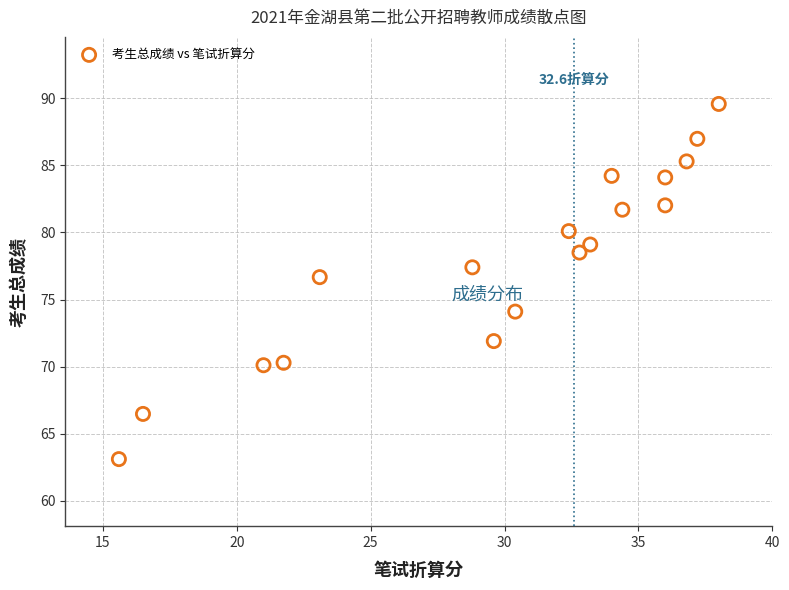

What is the range of Y values (max minus min)?

26.5